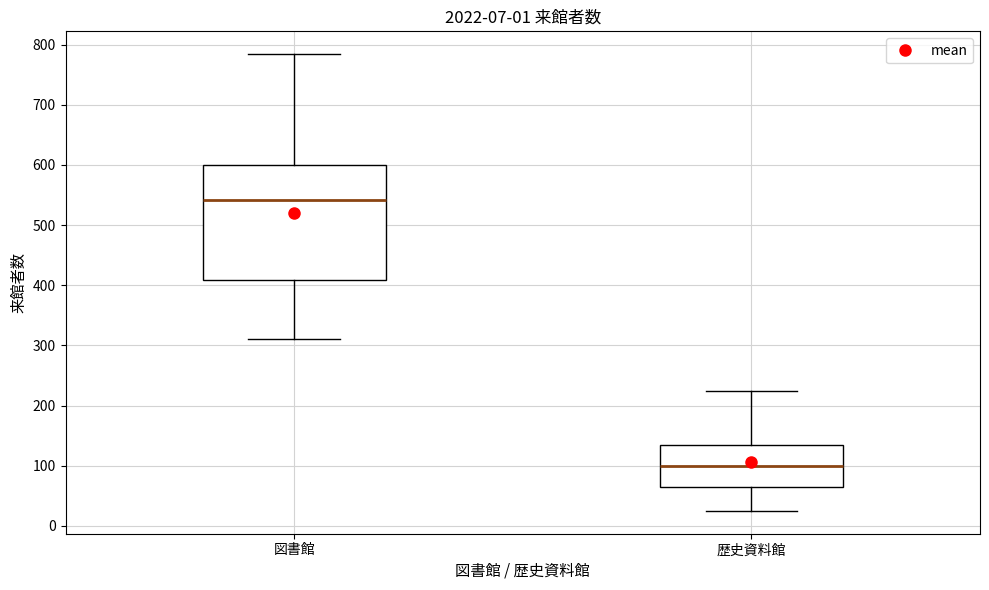

Which box has the highest median line?

図書館